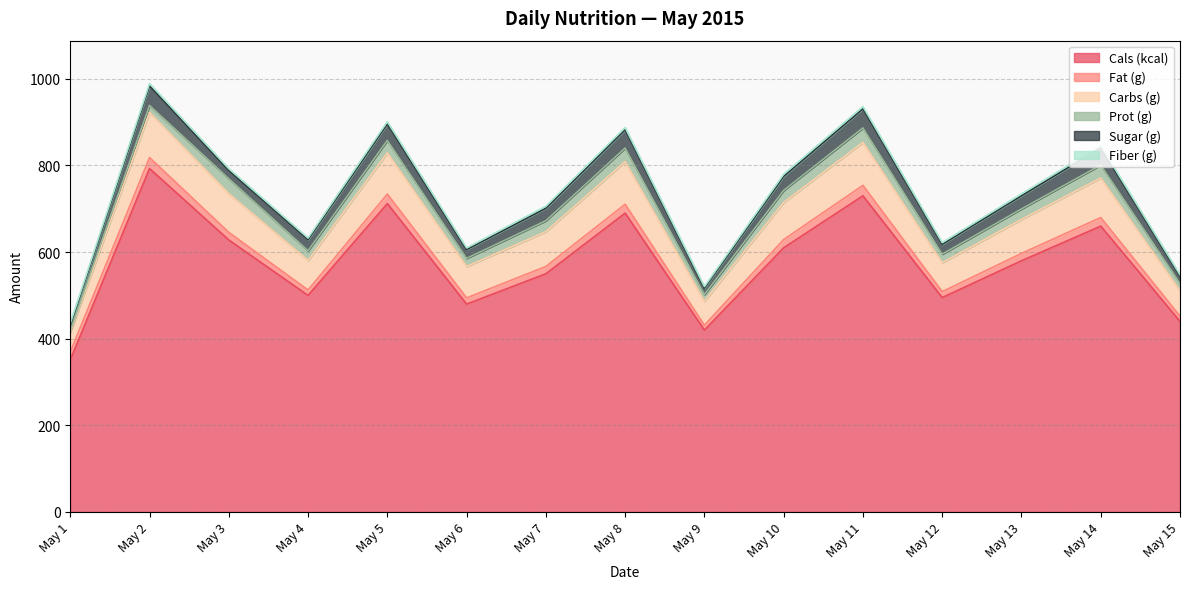

At how many categories does at least one series exceed 21?

15